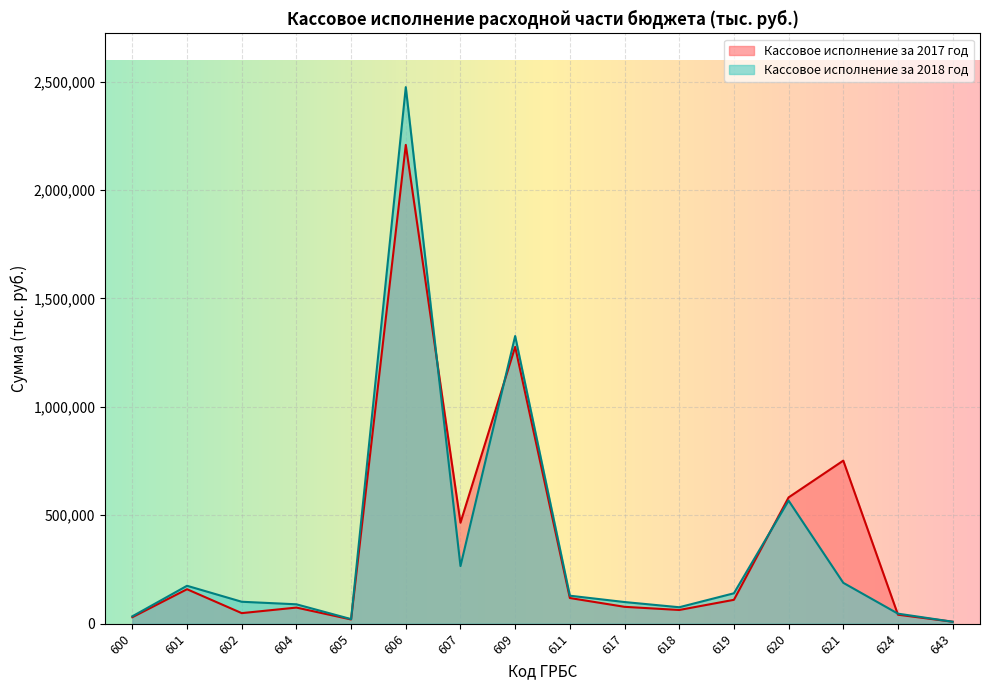

Where is Кассовое исполнение за 2018 год nearest to the value 1241926?

609